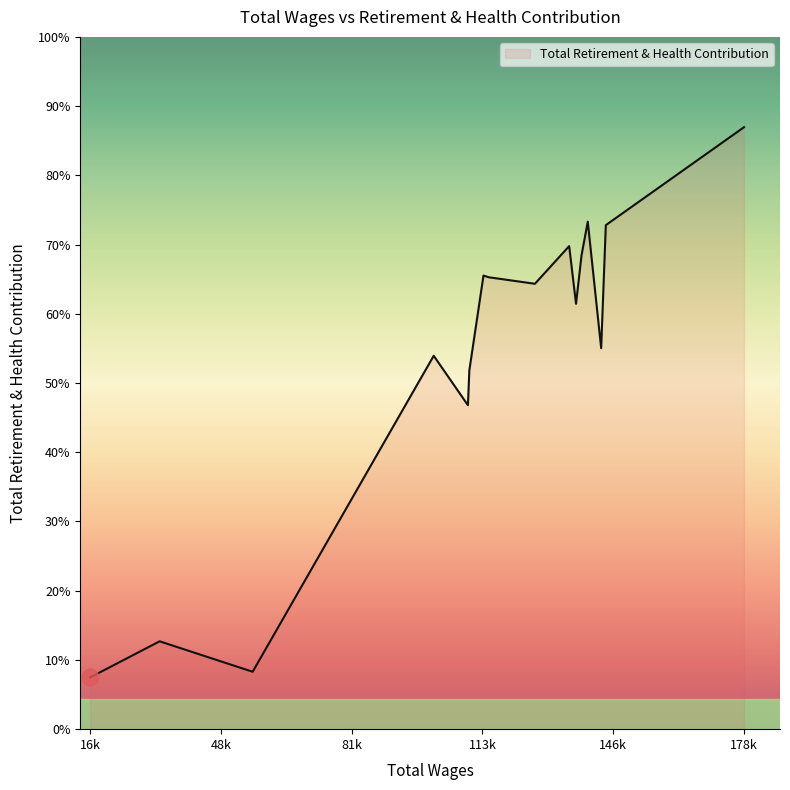

Does the chart have visible grid lines?

No